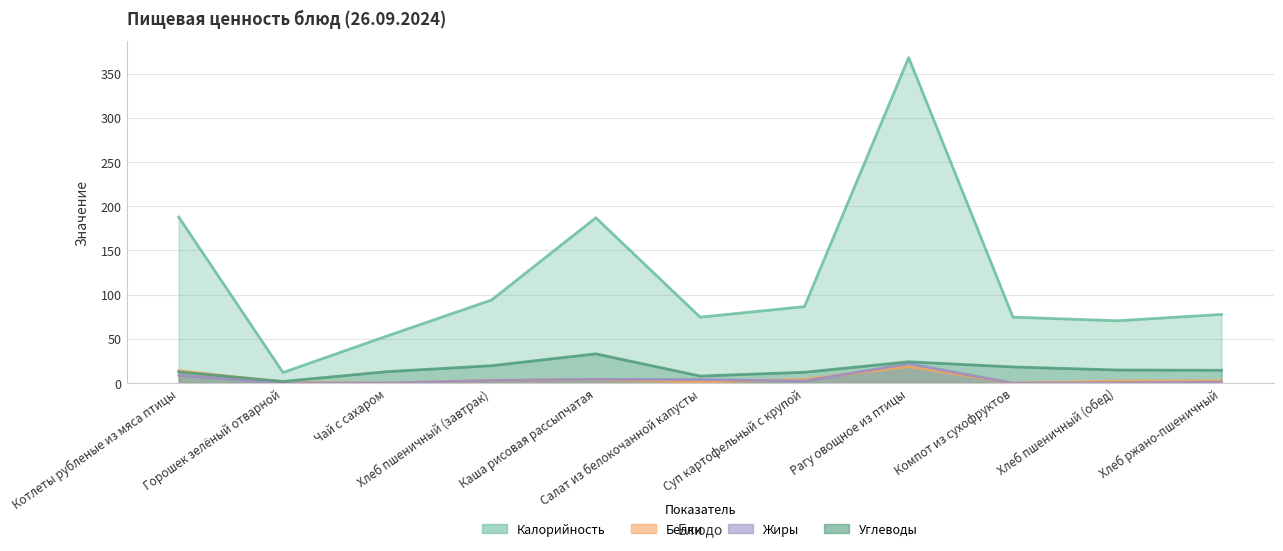

The Жиры series shows 3.6 at Суп картофельный с крупой. True or false?

False